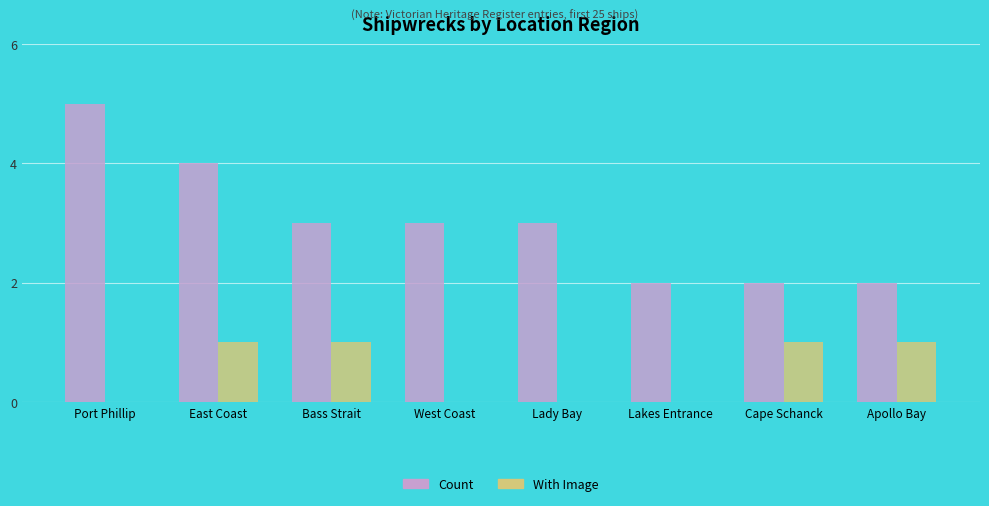

Which category has the highest value in the Count series?

Port Phillip